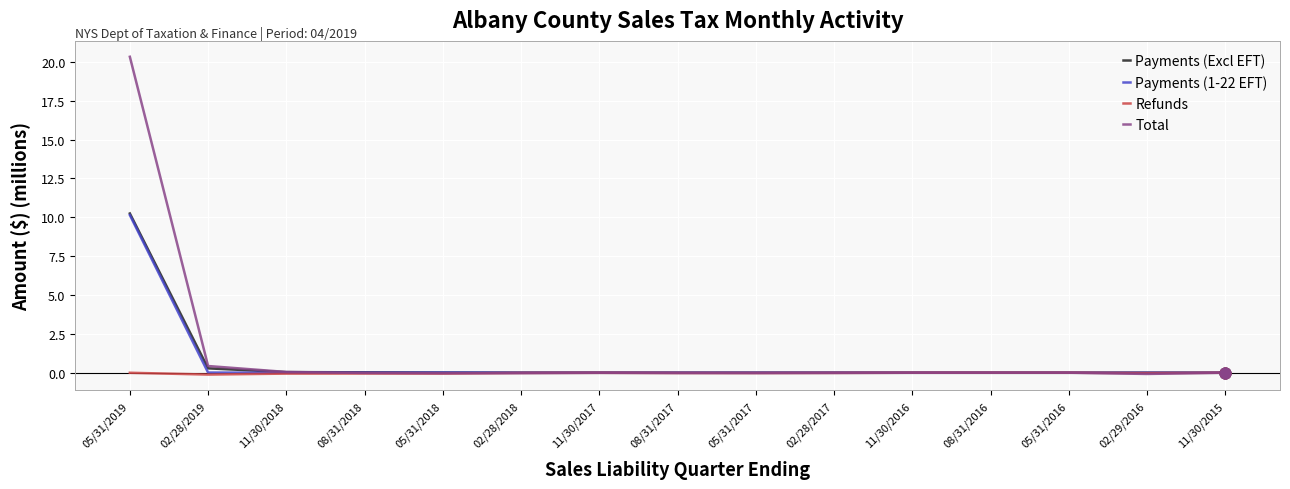

Which series has the largest range (max minus min)?

Total